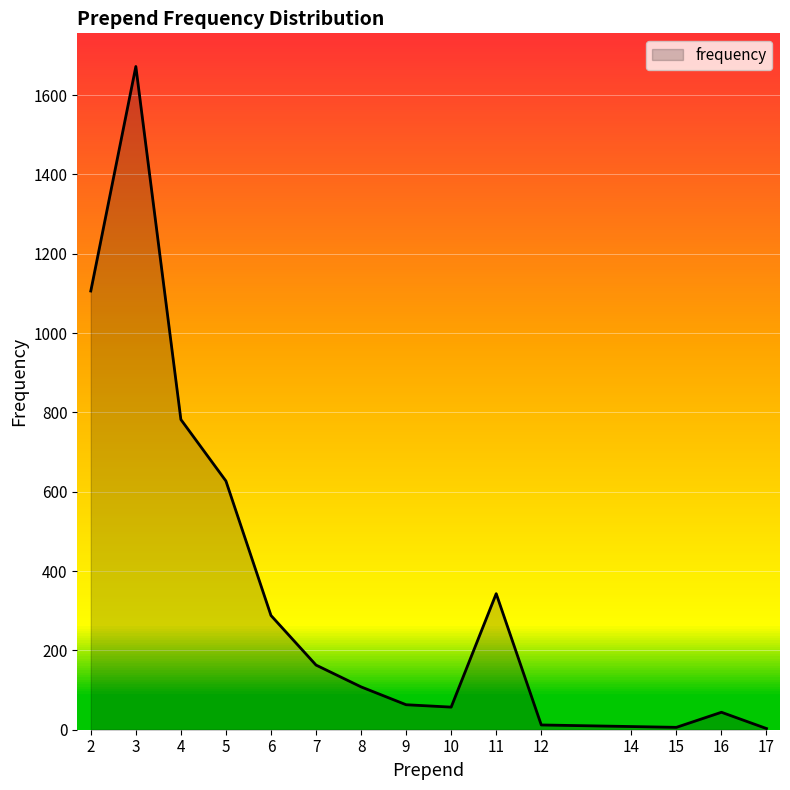

What is the sum of all values?

5282